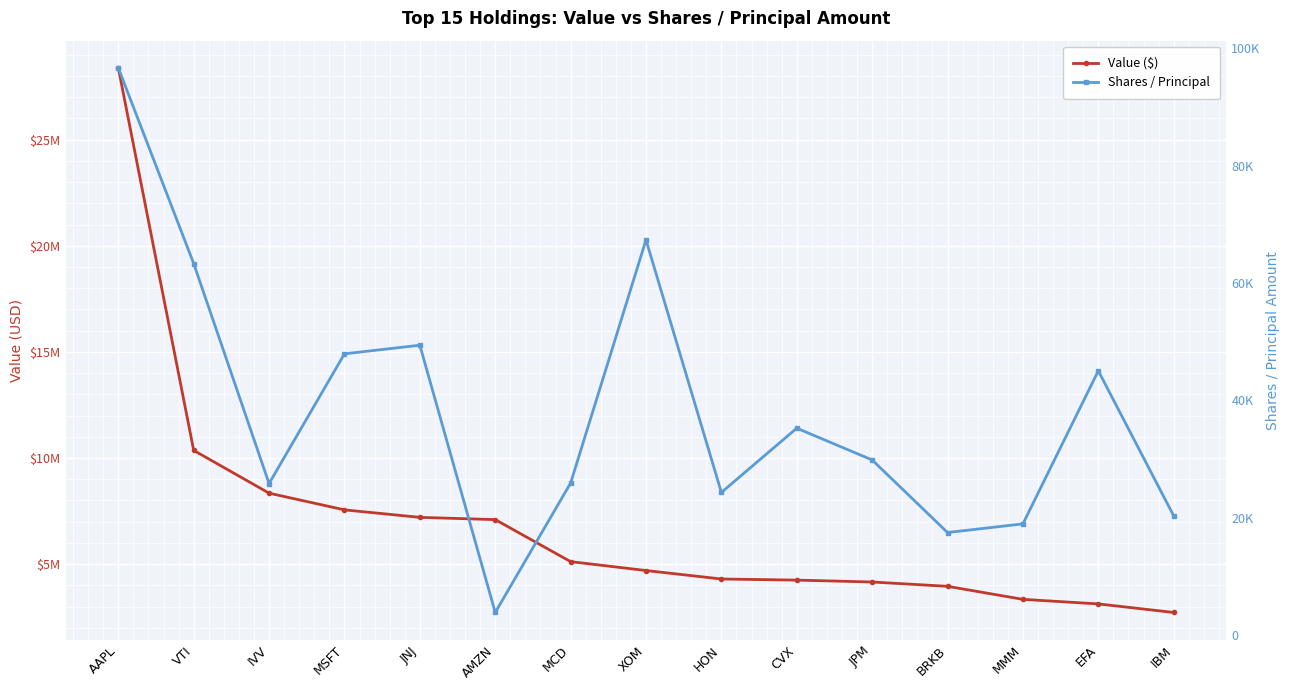

Which has a higher value, CVX or VTI?

VTI